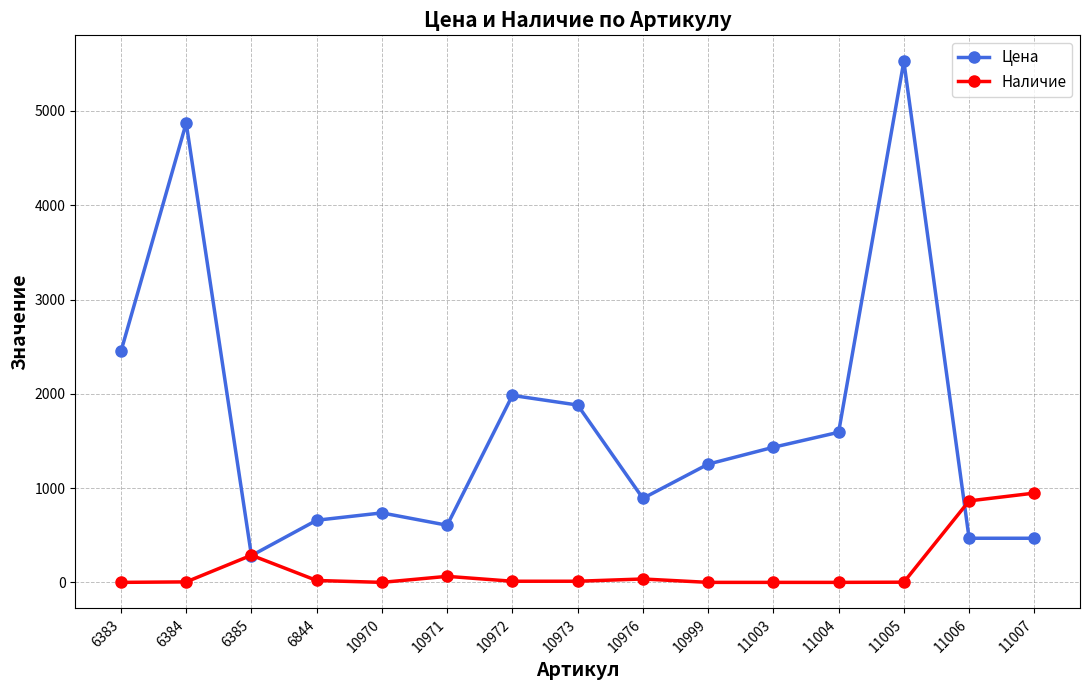

At which category does Цена reach its first local peak?

6384